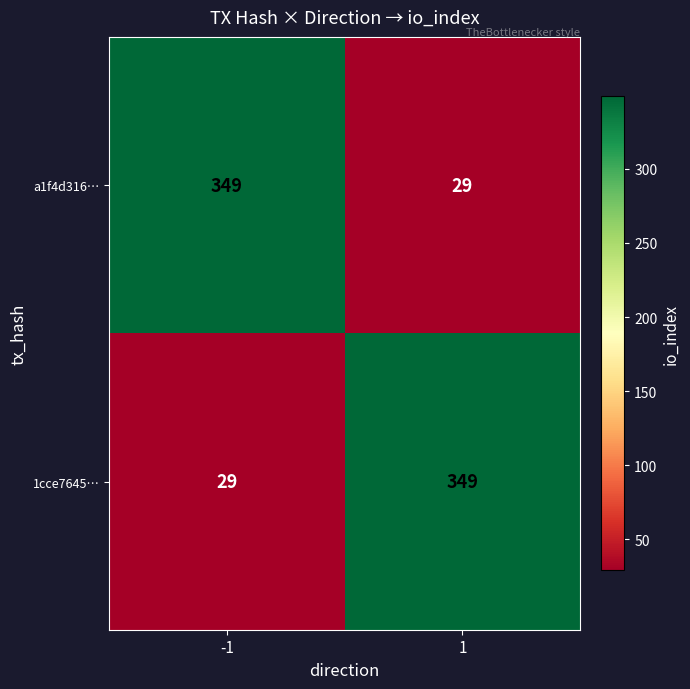

The value of 1cce7645… at 1 is 349. True or false?

True